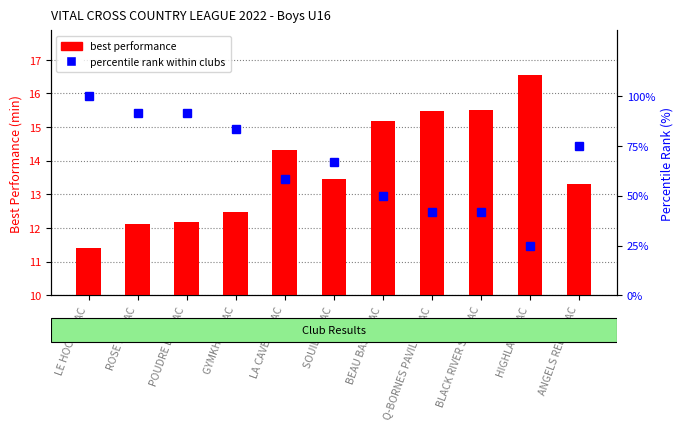

What value does the best performance series have at SOUILLAC AC?

13.5